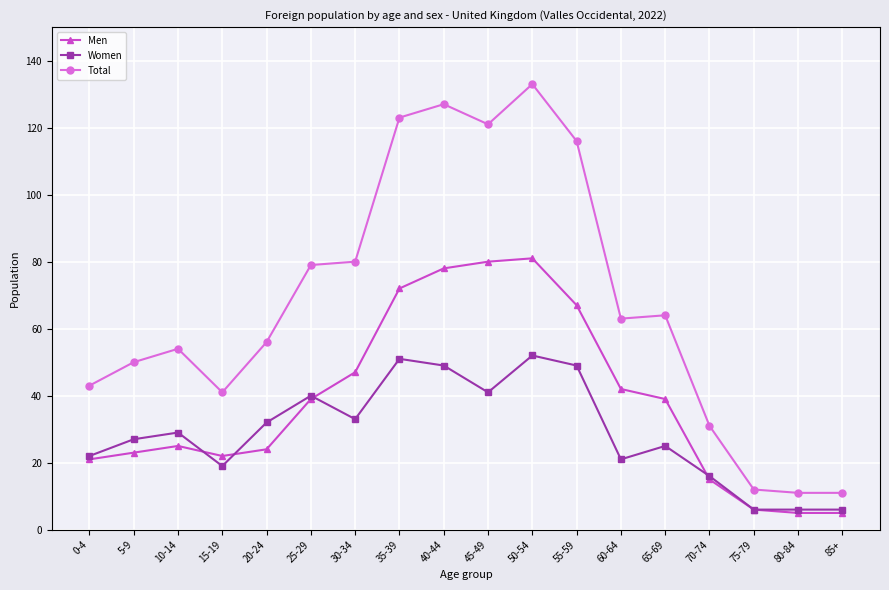

Is it true that Men equals 35 at 10-14?

False